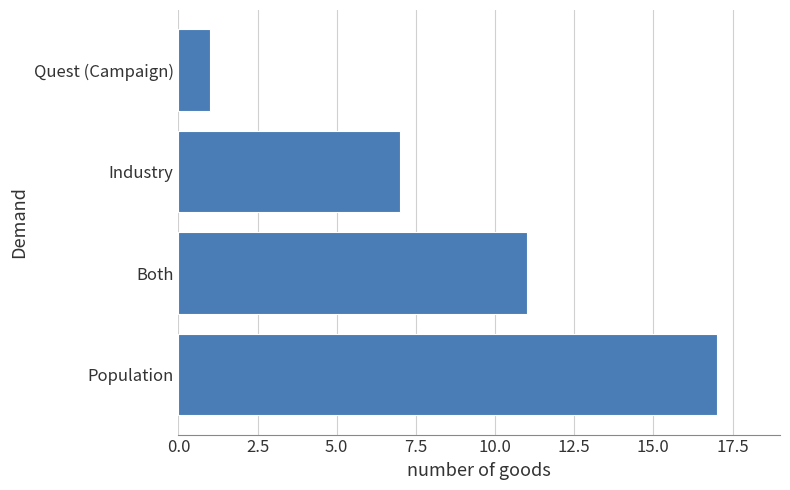

How many values are between 7 and 17?

3